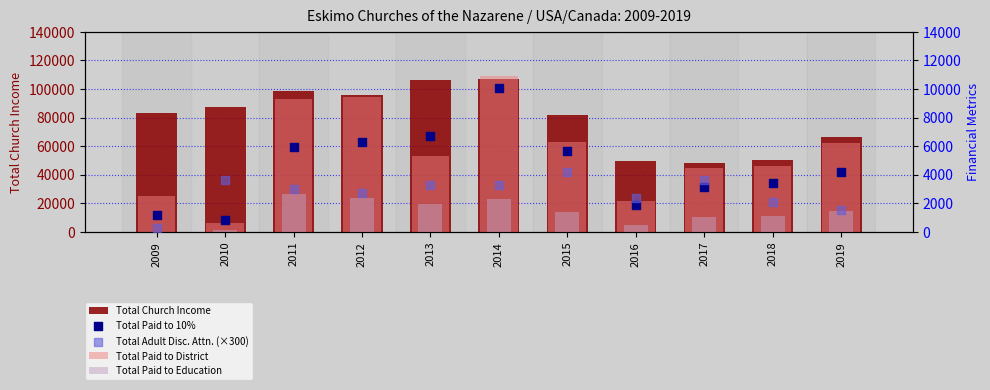

At which category is the sum across all series the highest?

2014